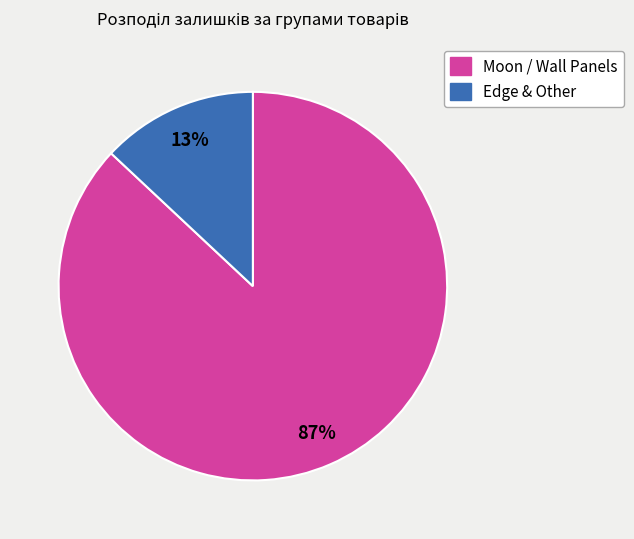

Is there any slice that represents more than half of the pie?

Yes